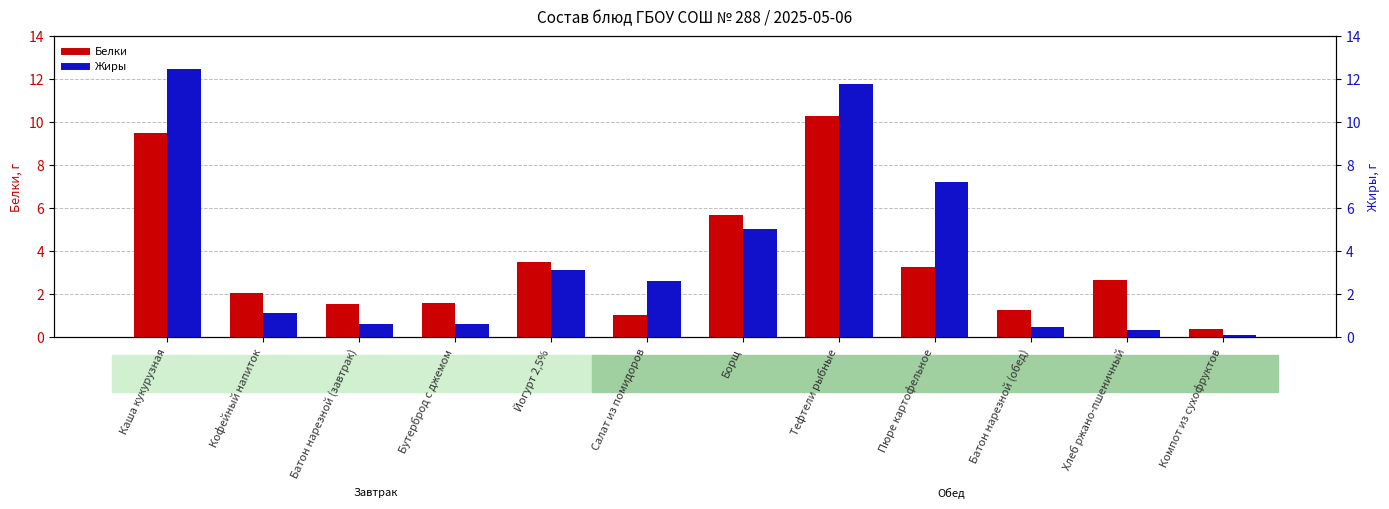

What is the average value of the Жиры series?

3.8